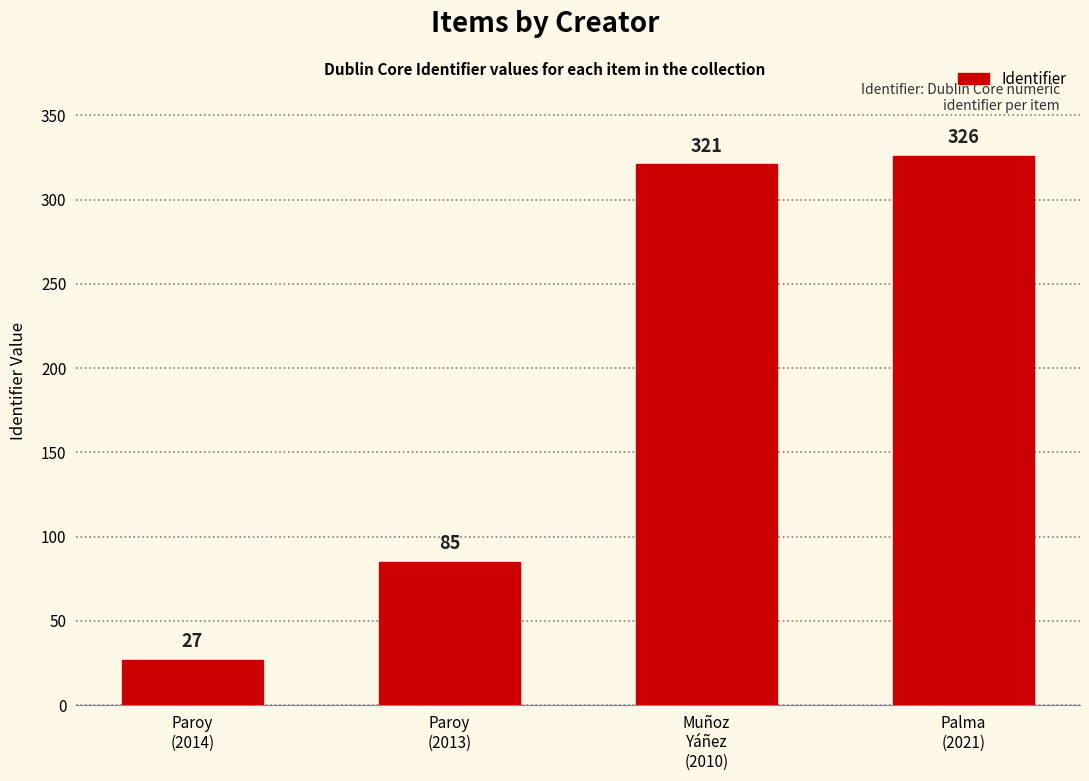

Reading left to right, what are all the values shown in this chart?

27	85	321	326